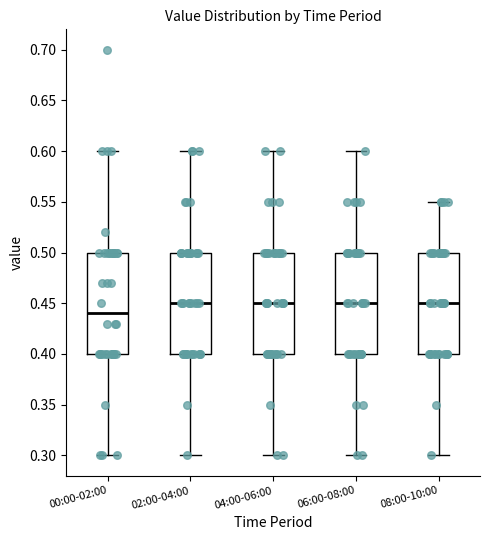

Reading left to right, read every box against the y-axis: the position of its median line, the range the box covers, and the ends of its whiskers. The values are not printed on the chart, so give them approximately, as read against the axis.

00:00-02:00: median 0.44, box 0.40 to 0.50, whiskers 0.30 to 0.60
02:00-04:00: median 0.45, box 0.40 to 0.50, whiskers 0.30 to 0.60
04:00-06:00: median 0.45, box 0.40 to 0.50, whiskers 0.30 to 0.60
06:00-08:00: median 0.45, box 0.40 to 0.50, whiskers 0.30 to 0.60
08:00-10:00: median 0.45, box 0.40 to 0.50, whiskers 0.30 to 0.55